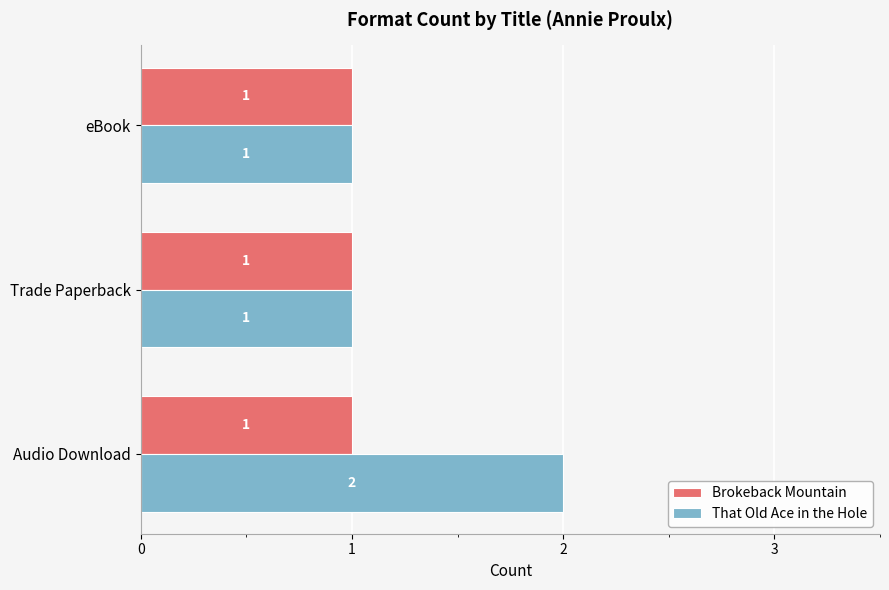

Which series has the largest total across all categories?

That Old Ace in the Hole